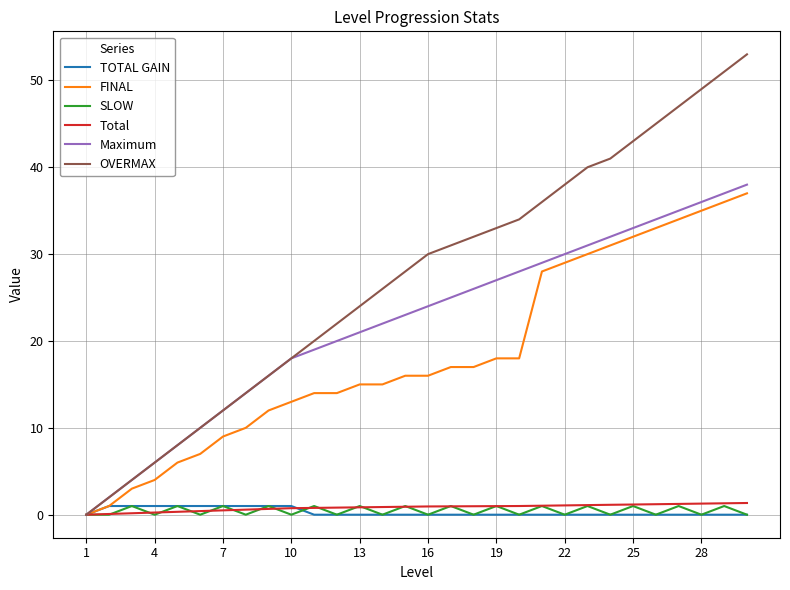

True or false: SLOW and TOTAL GAIN intersect in this chart.

True